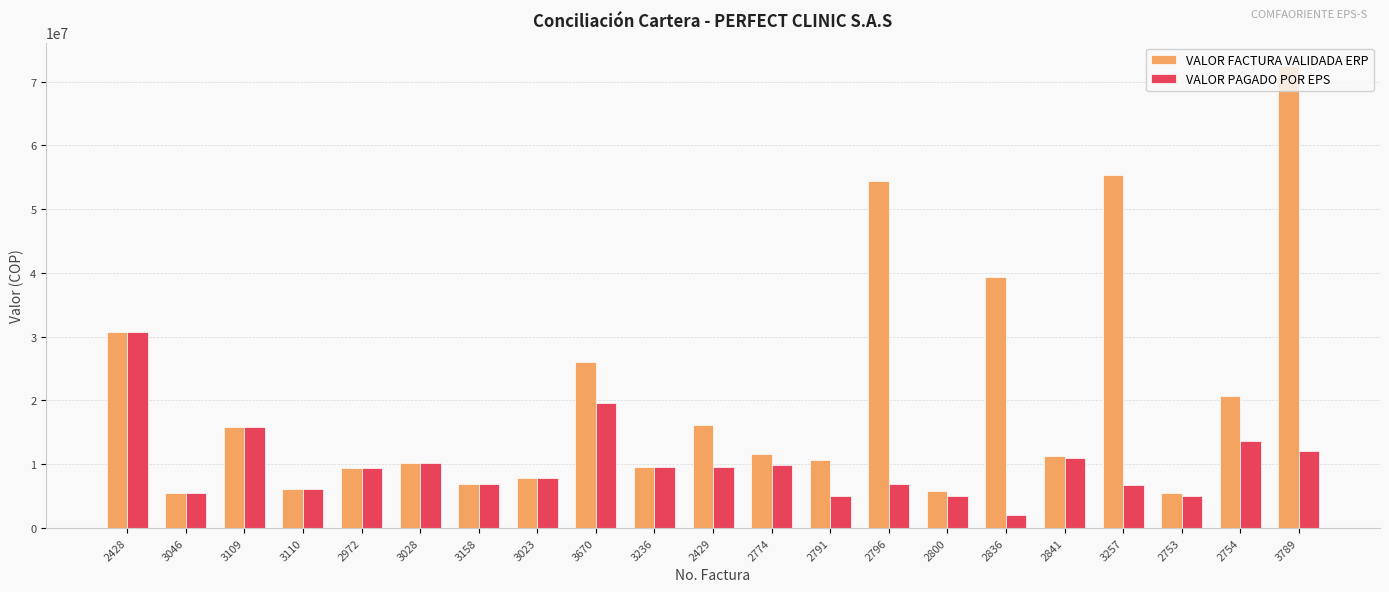

What is the total value across all series at 3110?

12216000